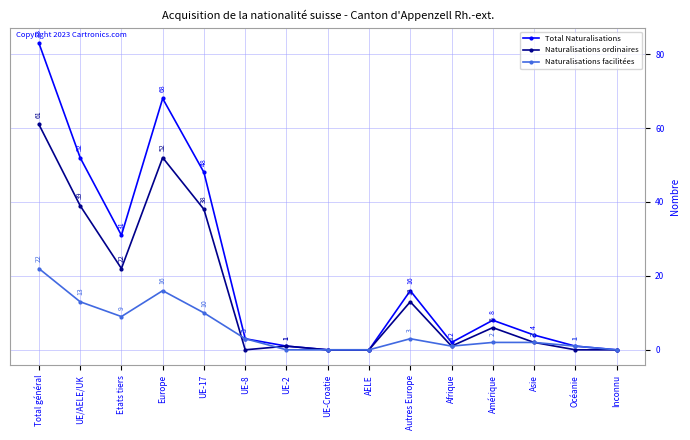

What is the total value across all series at UE/AELE/UK?

104